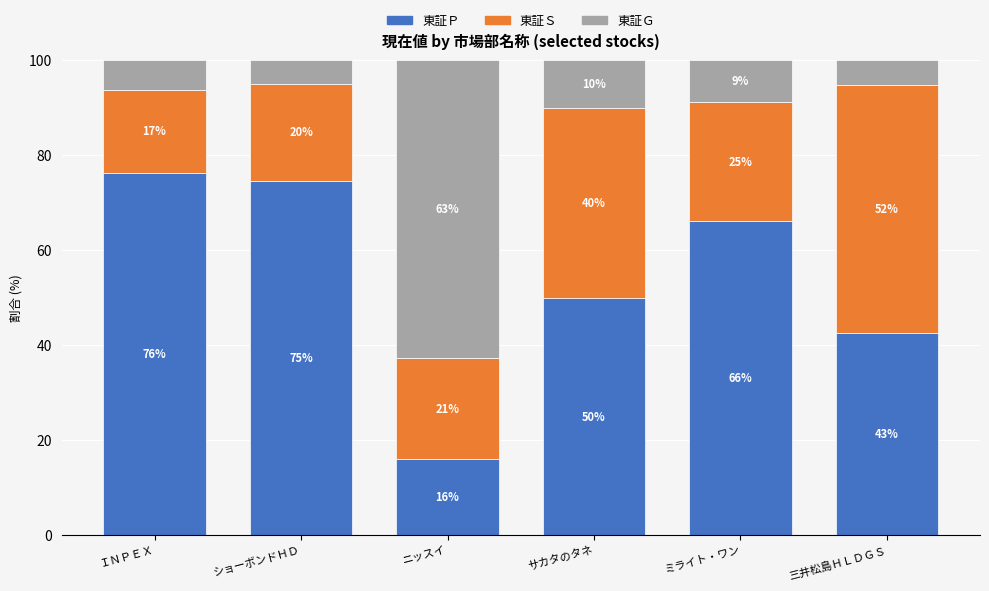

Are the bars horizontal?

No